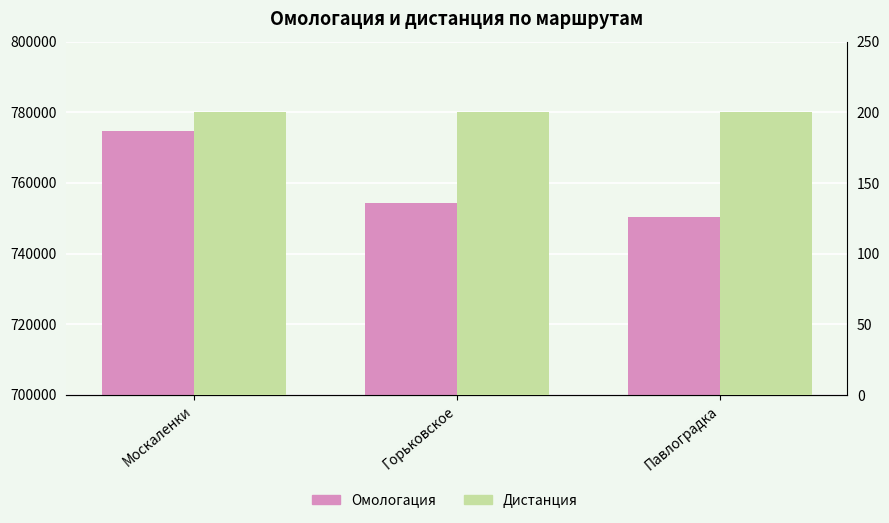

True or false: Дистанция has a value of 303 at Москаленки.

False